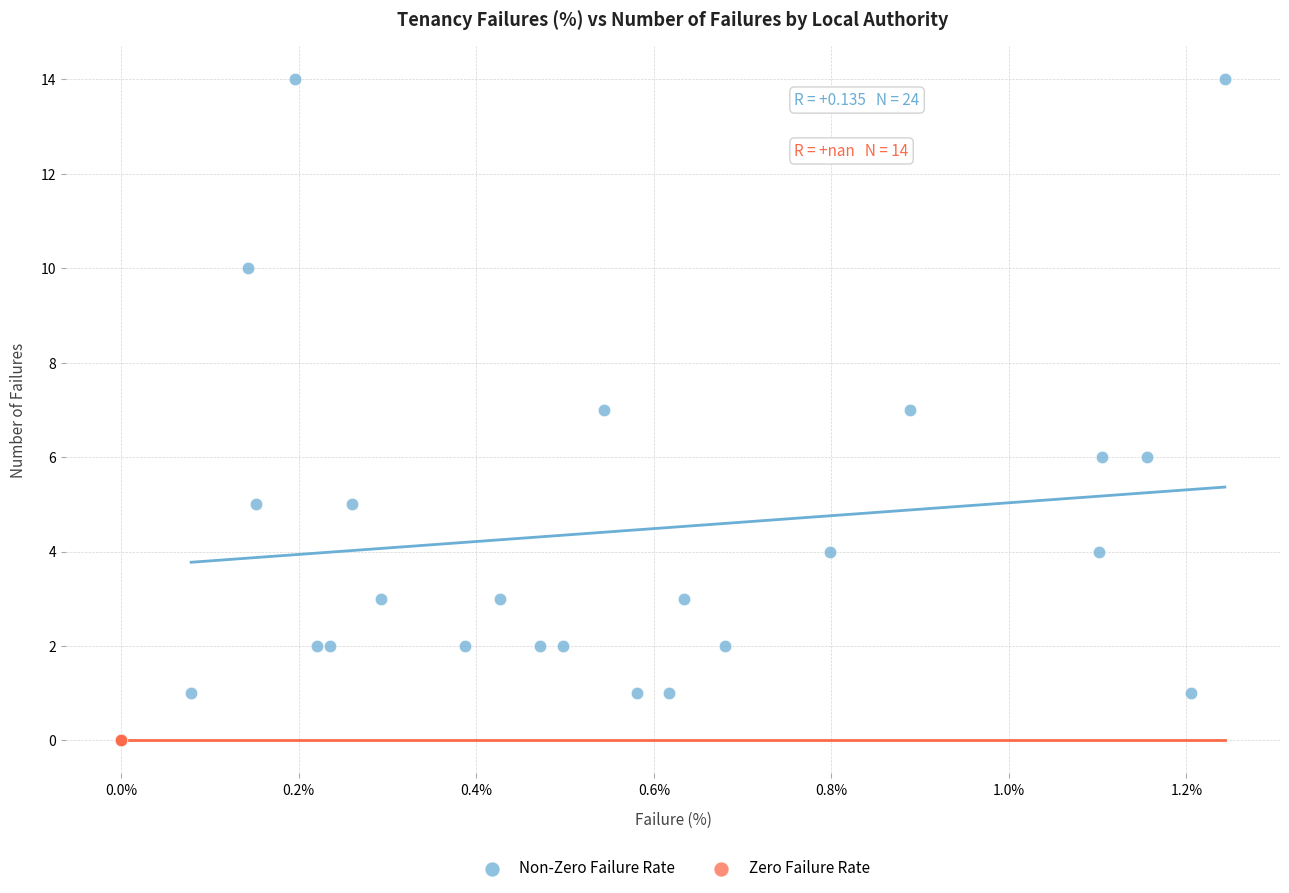

Which series reaches the maximum Y coordinate?

Non-Zero Failure Rate